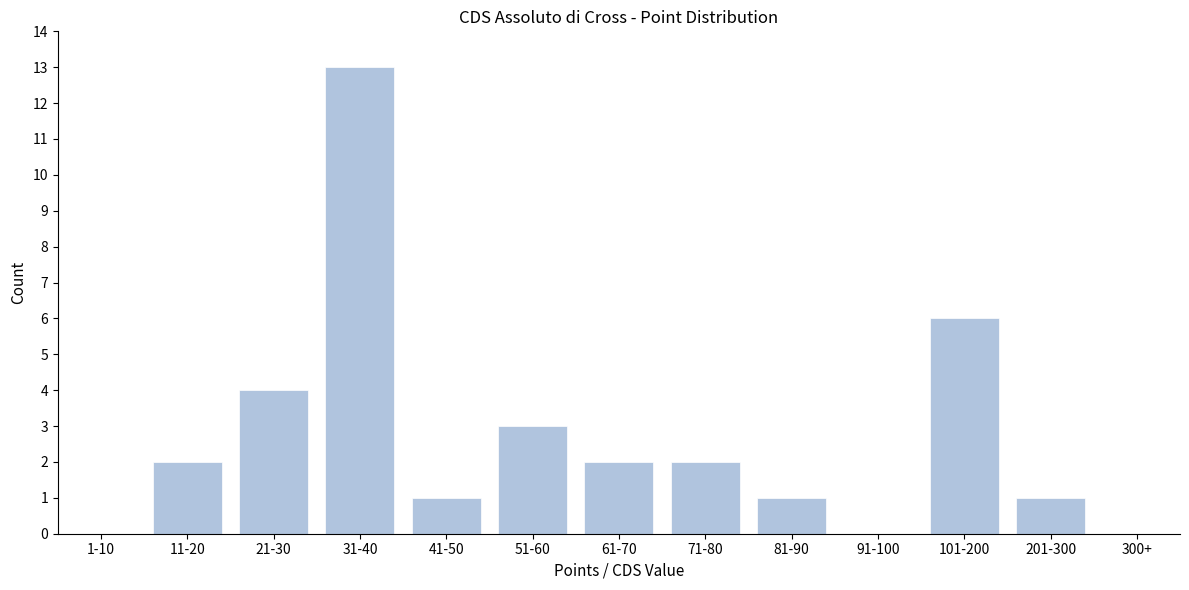

Reading left to right, transcribe all the data shown in this chart.

1-10=0	11-20=2	21-30=4	31-40=13	41-50=1	51-60=3	61-70=2	71-80=2	81-90=1	91-100=0	101-200=6	201-300=1	300+=0